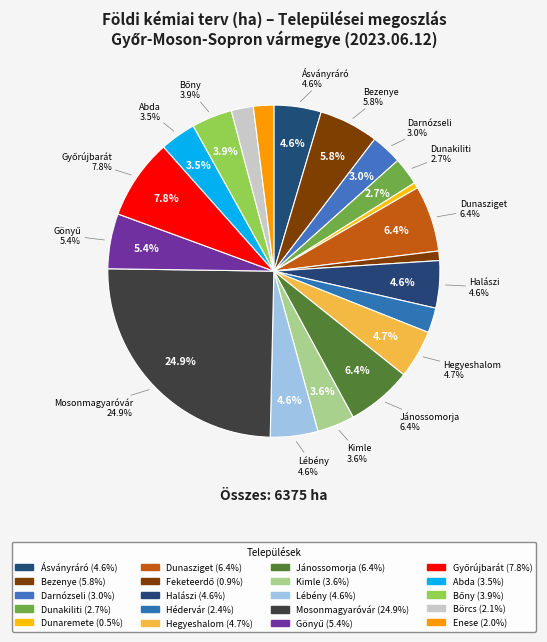

True or false: Bezenye accounts for 14% of the total.

False